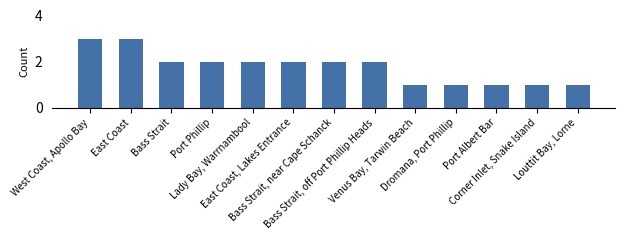

What is the sum of all values?

23